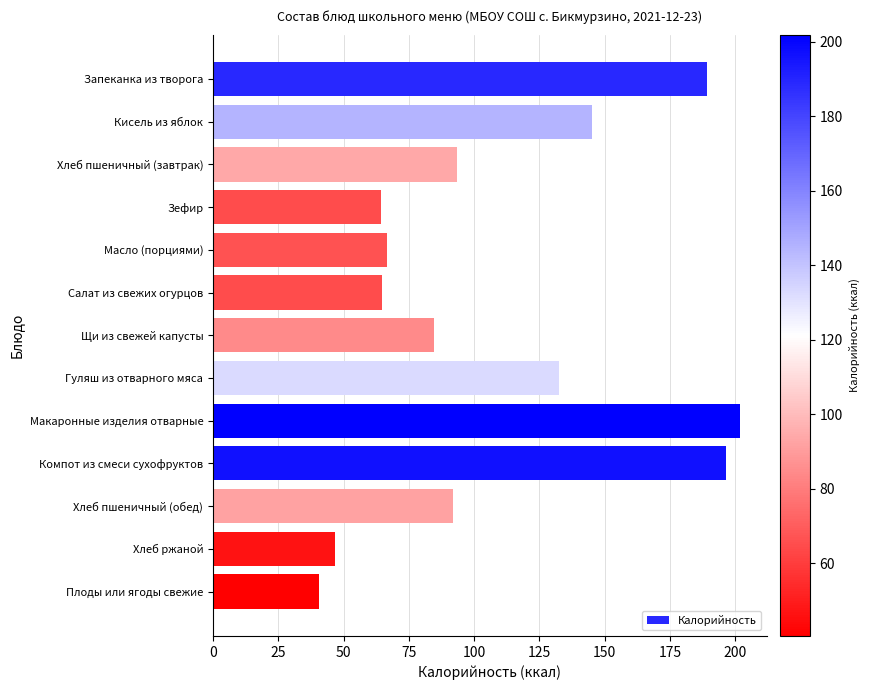

What is the label of the 3rd bar from the bottom?

Хлеб пшеничный (обед)